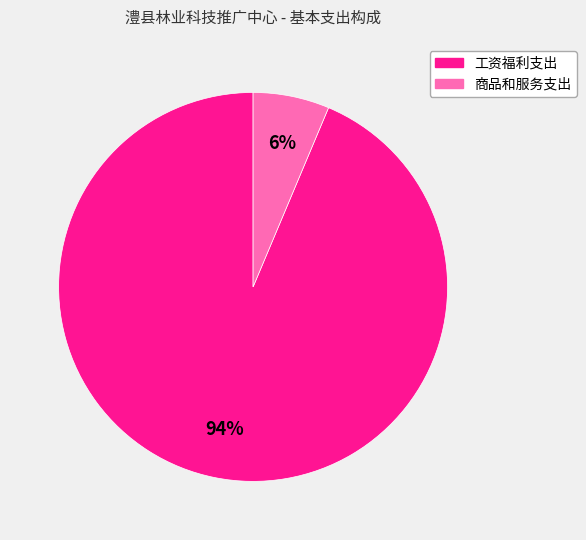

Between 商品和服务支出 and 工资福利支出, which is larger?

工资福利支出